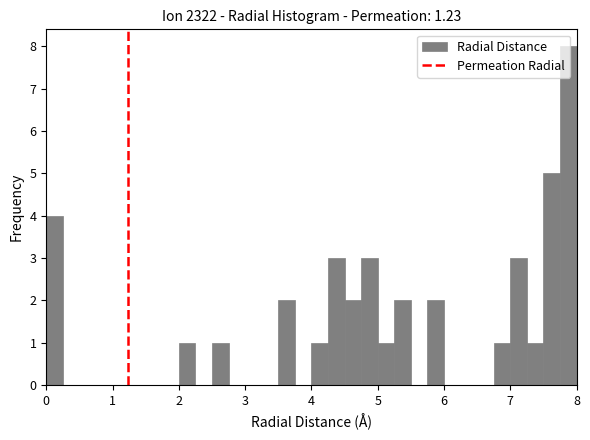

Read against the x-axis, roughly where is the centre of the tallest bar?

7.9